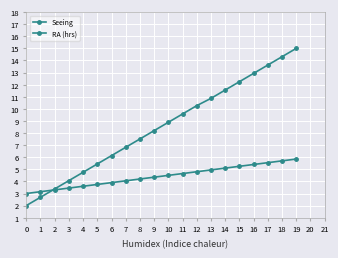

Reading right to left, transcribe all the data shown in this chart.

Seeing: 5.8	5.7	5.5	5.4	5.2	5.1	5.0	4.8	4.7	4.5	4.3	4.2	4.0	3.9	3.8	3.6	3.5	3.3	3.1	3.0
RA (hrs): 15.0	14.3	13.6	12.9	12.2	11.6	10.9	10.3	9.6	8.9	8.2	7.5	6.8	6.1	5.4	4.8	4.1	3.4	2.7	2.0